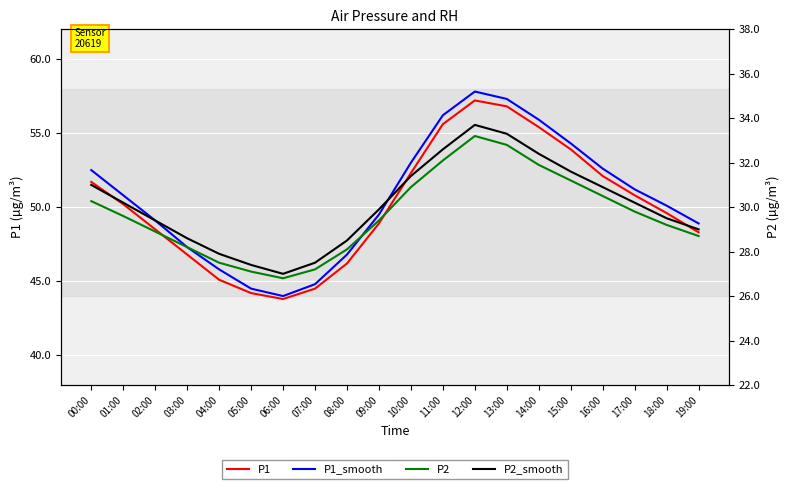

What is the maximum value for P1_smooth?

57.8